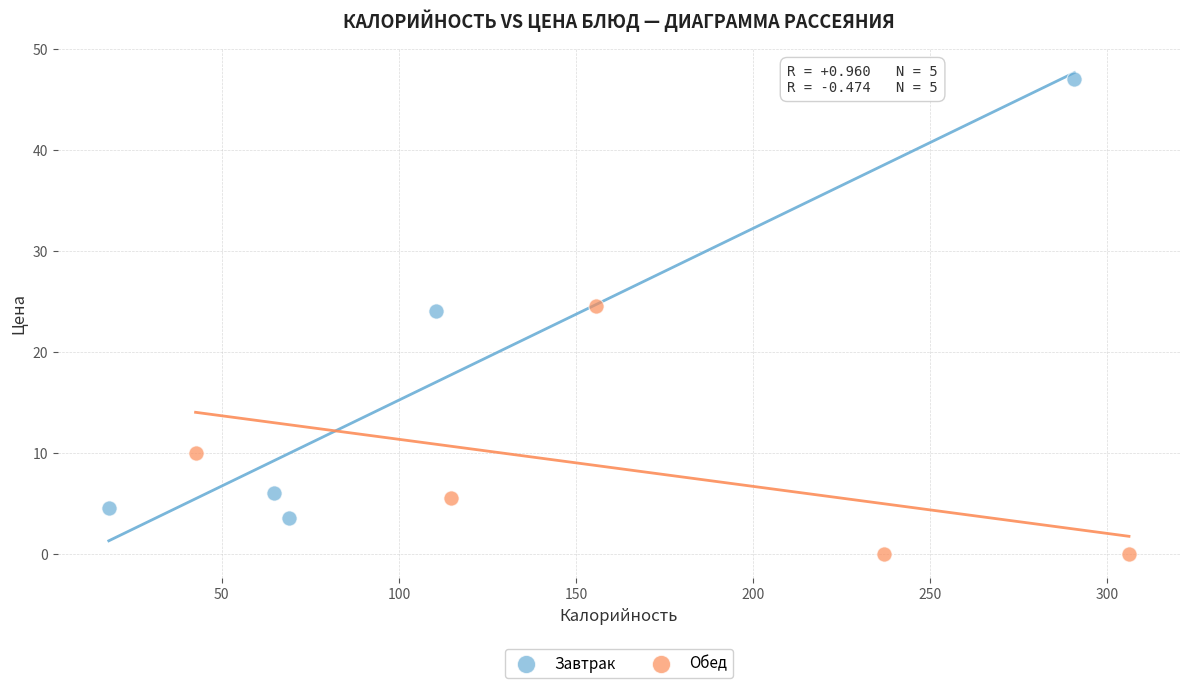

Which series contains the highest Y value?

Завтрак